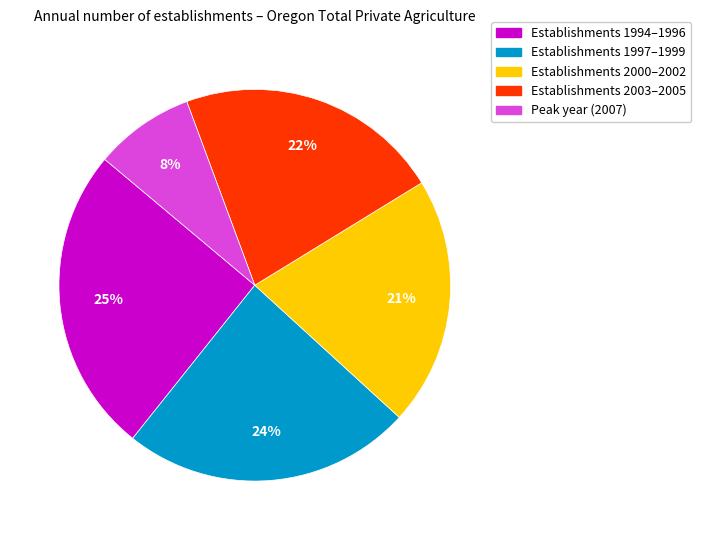

How many segments does this pie chart have?

5